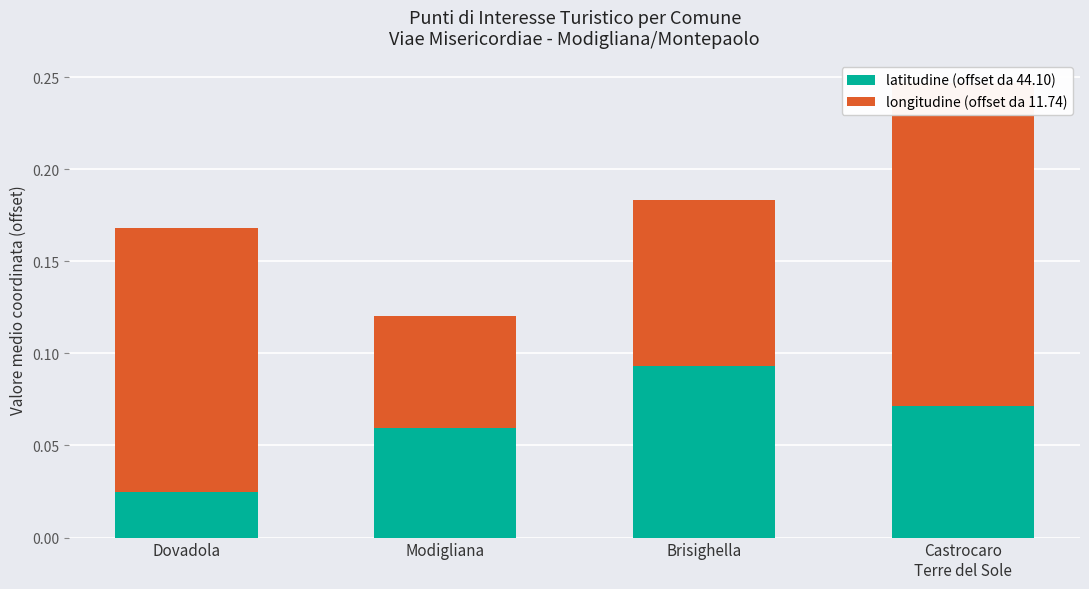

At which label is latitudine (offset da 44.10) closest to 0?

Dovadola